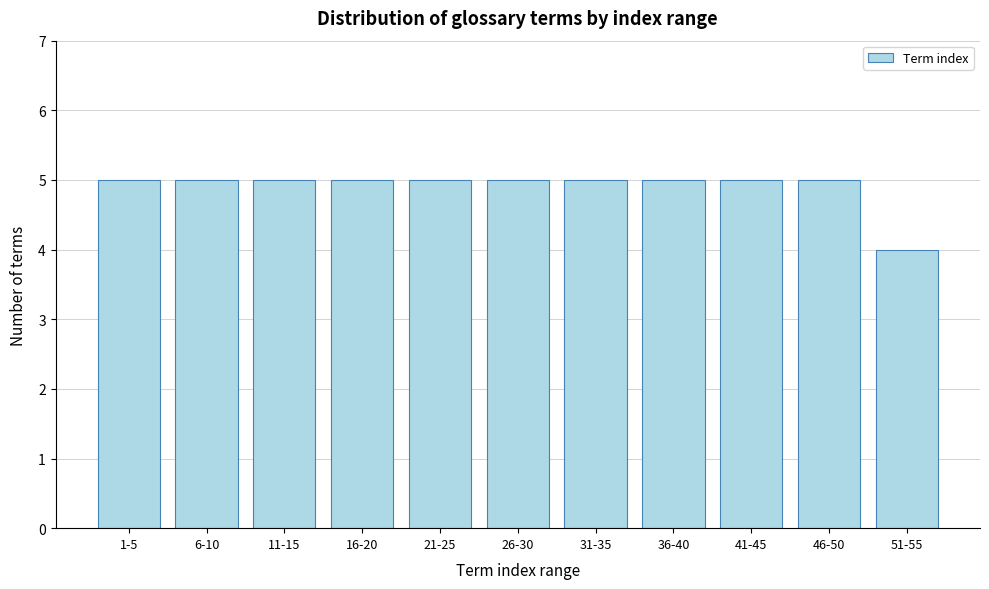

Reading left to right, list all the values displayed in this chart.

1-5=5	6-10=5	11-15=5	16-20=5	21-25=5	26-30=5	31-35=5	36-40=5	41-45=5	46-50=5	51-55=4